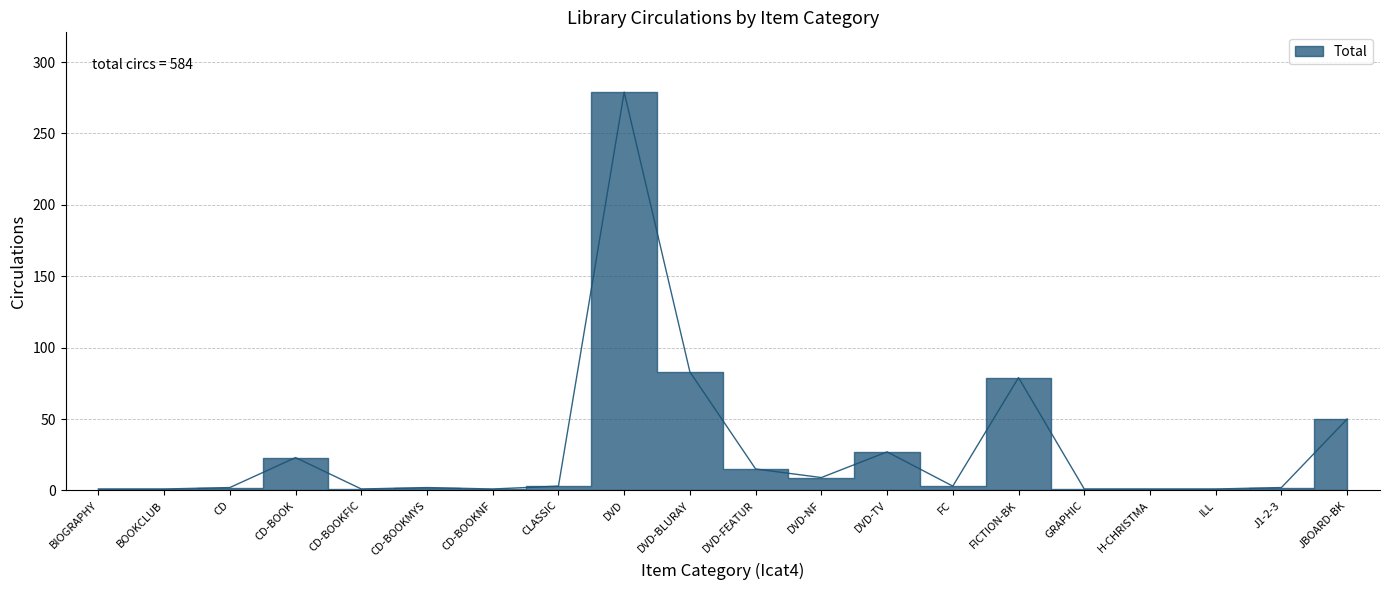

Reading left to right, what are all the values shown in this chart?

BIOGRAPHY=1	BOOKCLUB=1	CD=2	CD-BOOK=23	CD-BOOKFIC=1	CD-BOOKMYS=2	CD-BOOKNF=1	CLASSIC=3	DVD=279	DVD-BLURAY=83	DVD-FEATUR=15	DVD-NF=9	DVD-TV=27	FC=3	FICTION-BK=79	GRAPHIC=1	H-CHRISTMA=1	ILL=1	J1-2-3=2	JBOARD-BK=50